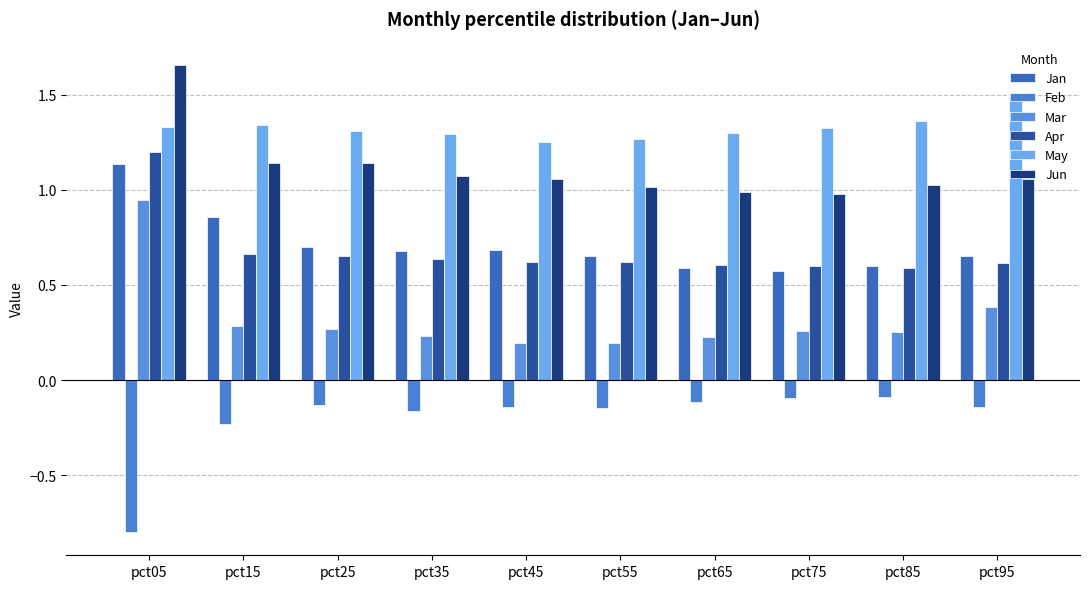

How many bars are there in total?

60